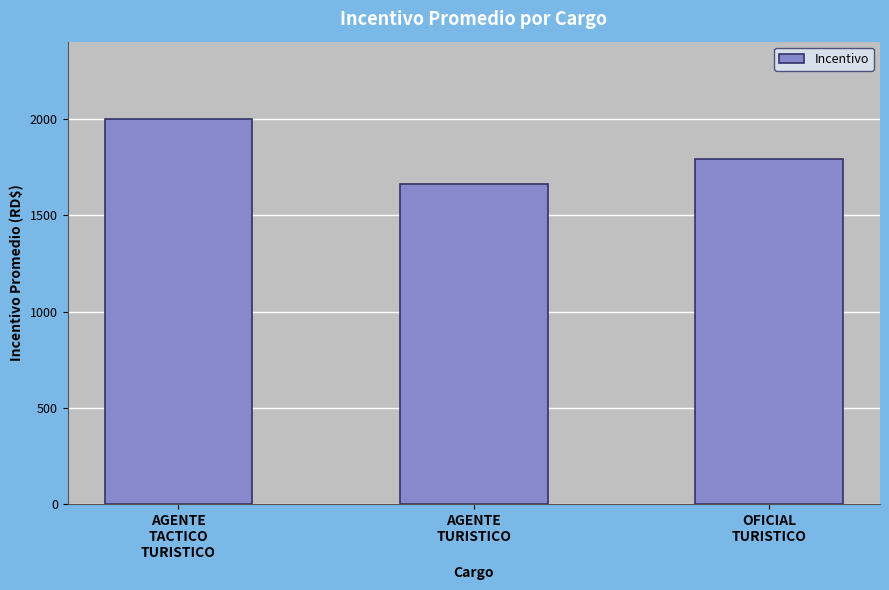

Rank the categories by value from lowest to highest.

AGENTE
TURISTICO, OFICIAL
TURISTICO, AGENTE
TACTICO
TURISTICO